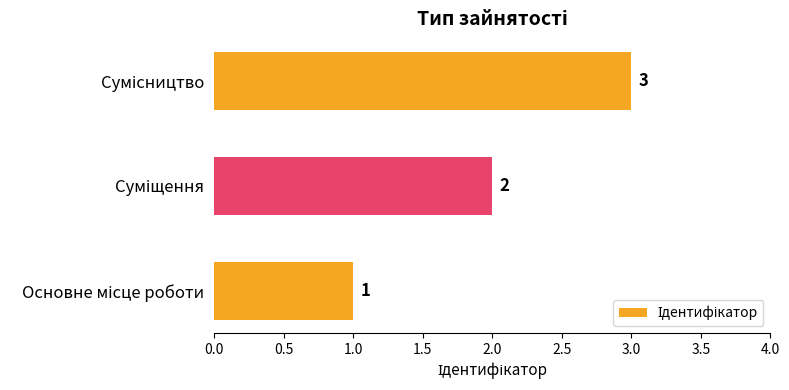

What is the sum of all values?

6